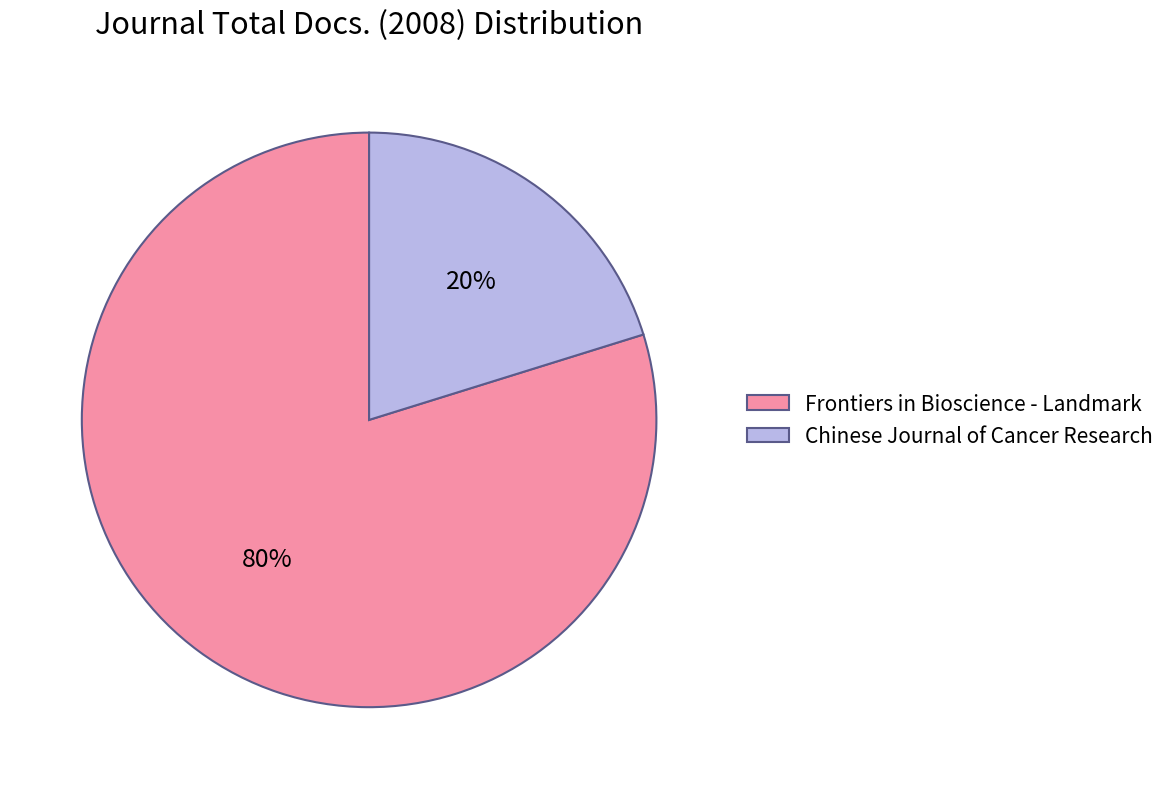

Does any single category account for the majority?

Yes